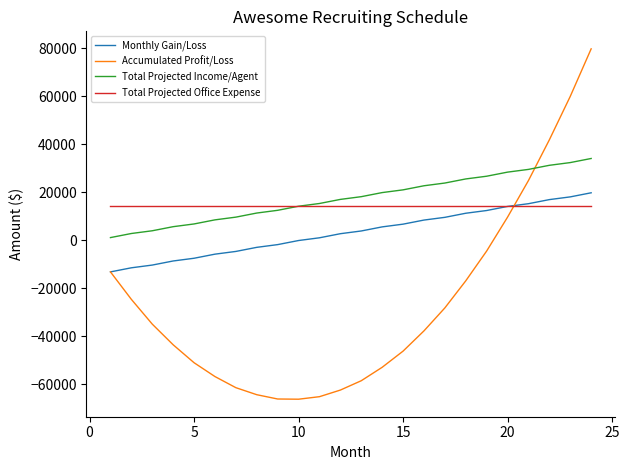

After their last crossing, which series has the higher values: Total Projected Income/Agent or Accumulated Profit/Loss?

Accumulated Profit/Loss